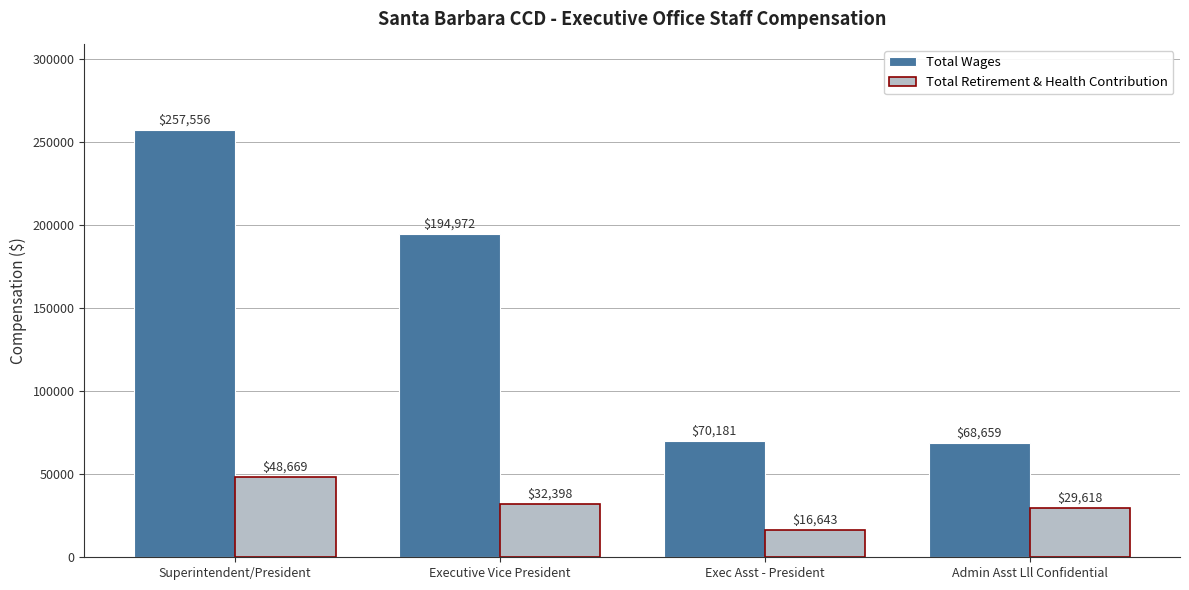

What is the label of the 2nd bar from the left?

Executive Vice President